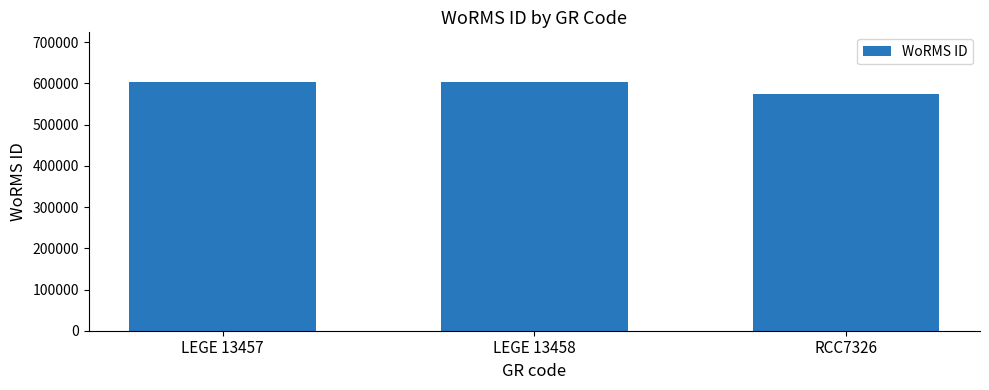

What position from the right is RCC7326?

1